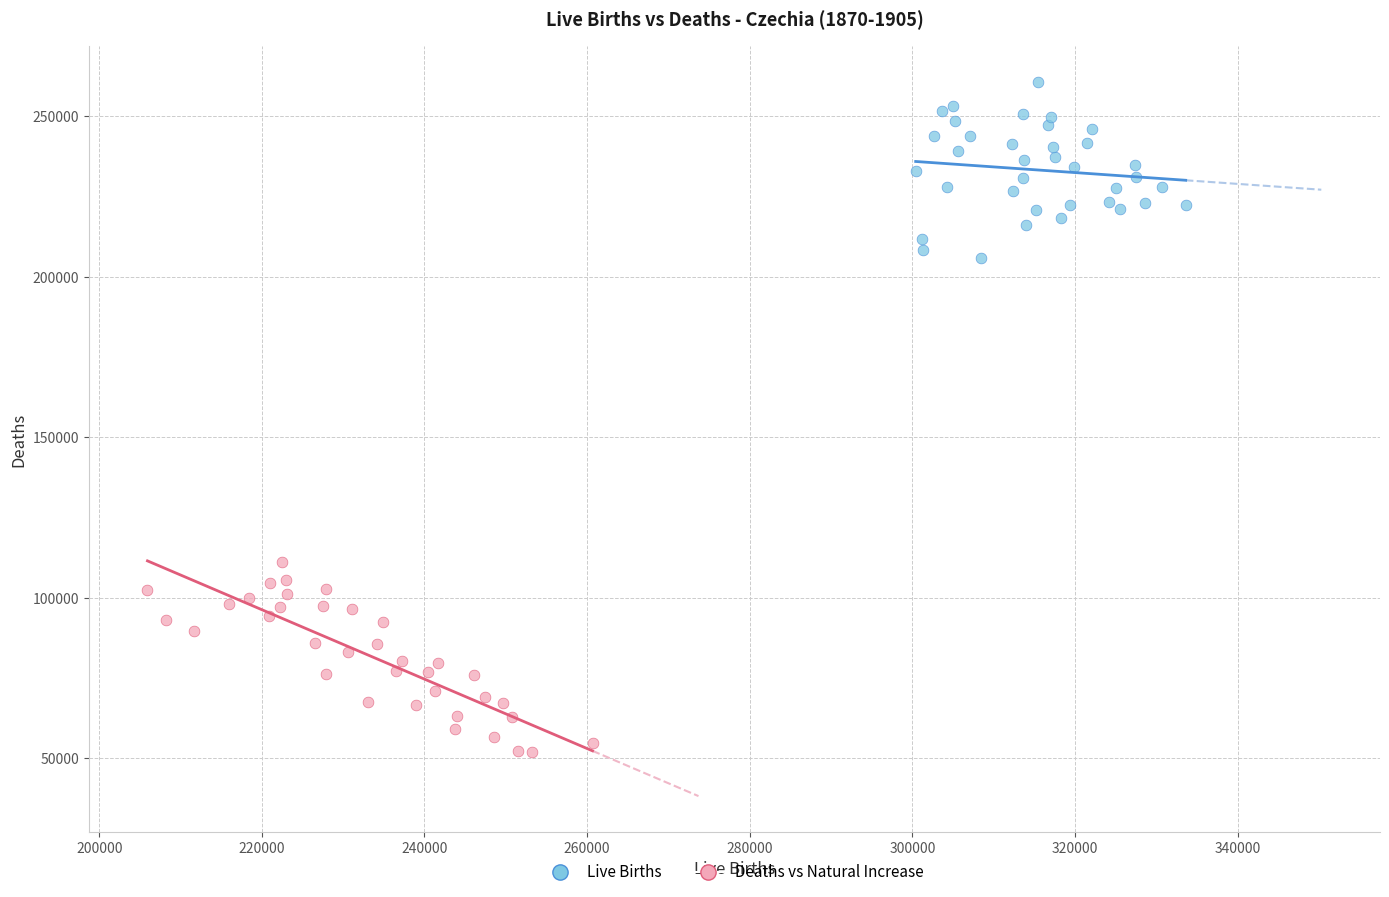

Which series reaches the minimum Y coordinate?

Deaths vs Natural Increase